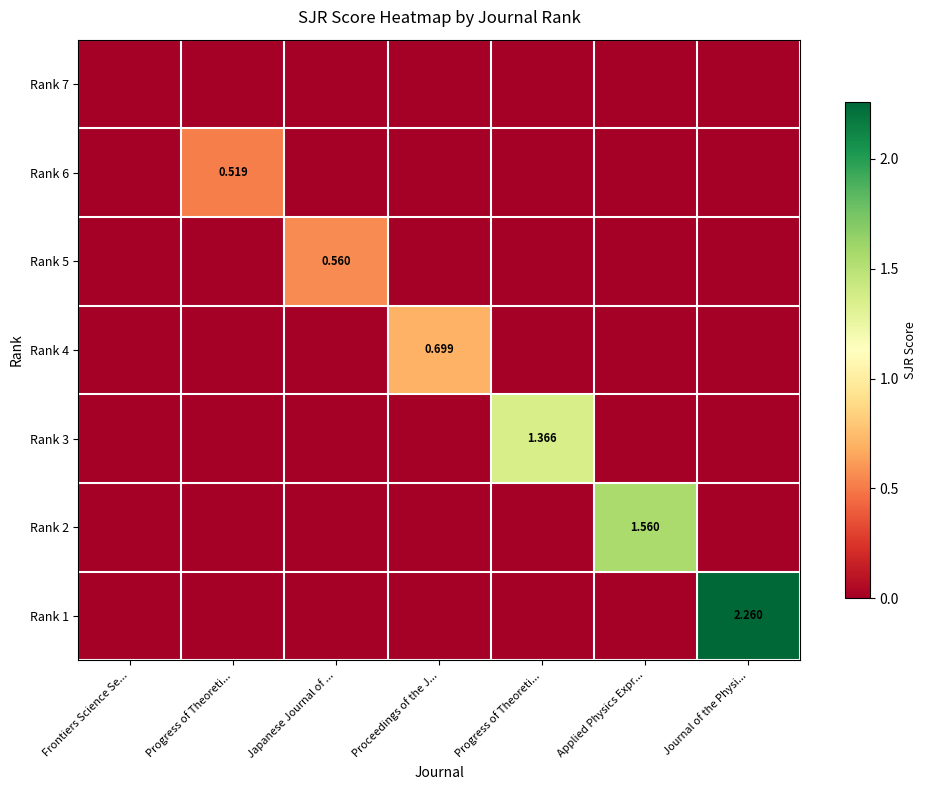

What is the difference between the highest and lowest values at Progress of Theoreti...?

0.5